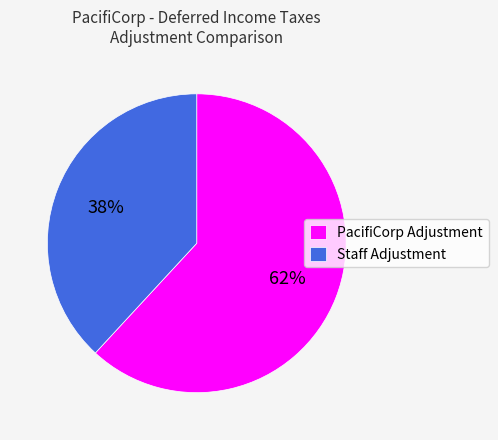

To the nearest percent, what is the difference between the largest and smallest slice percentages?

24%